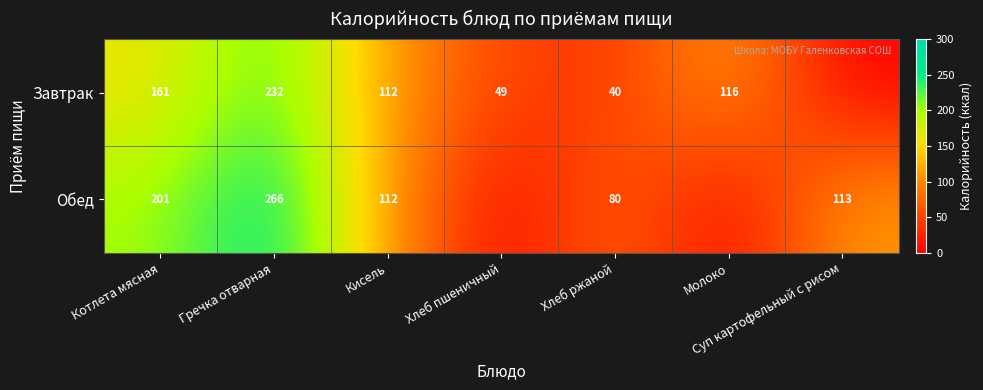

What is the spread (max minus min) of values at Гречка отварная?

34